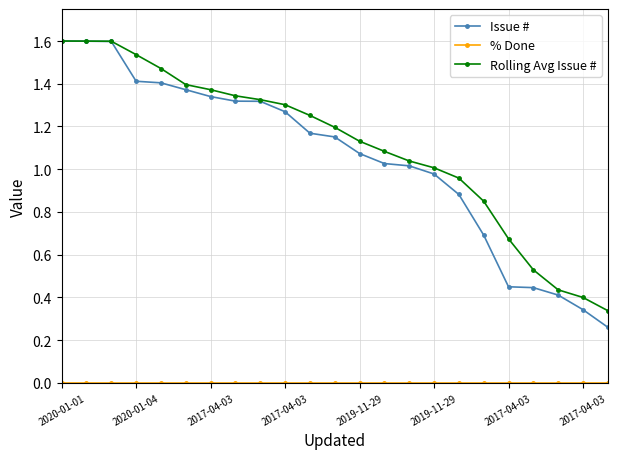

Which series has the largest range (max minus min)?

Issue #